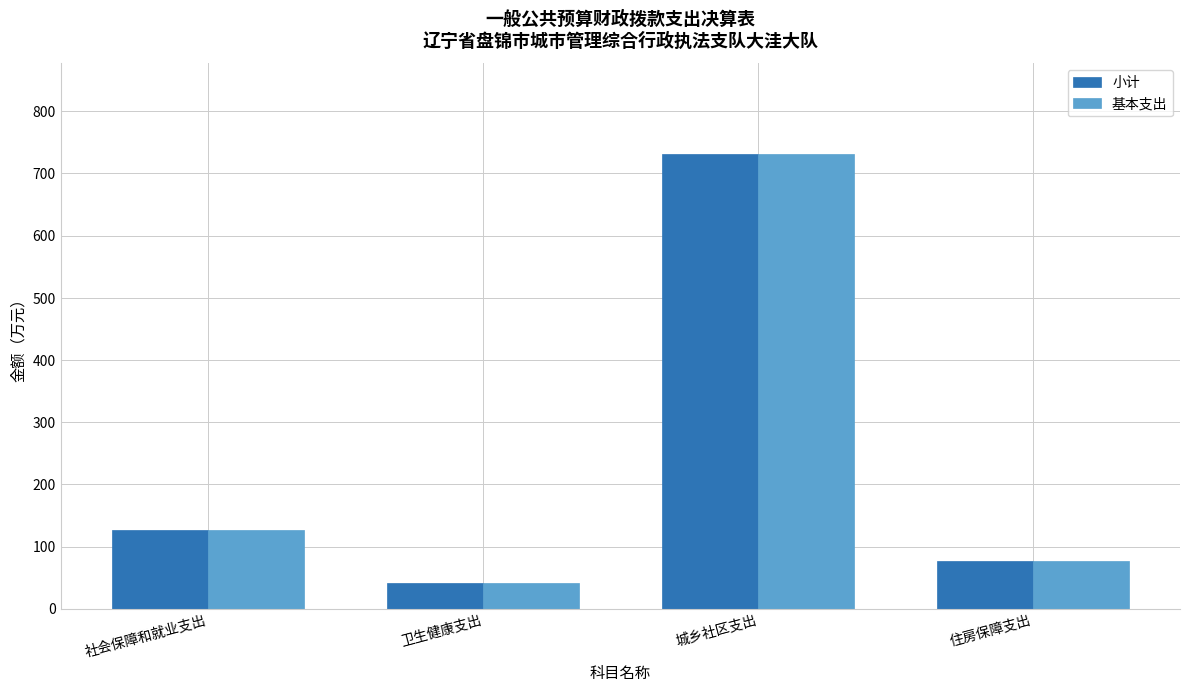

Are the bars grouped side by side (vs. stacked)?

Yes